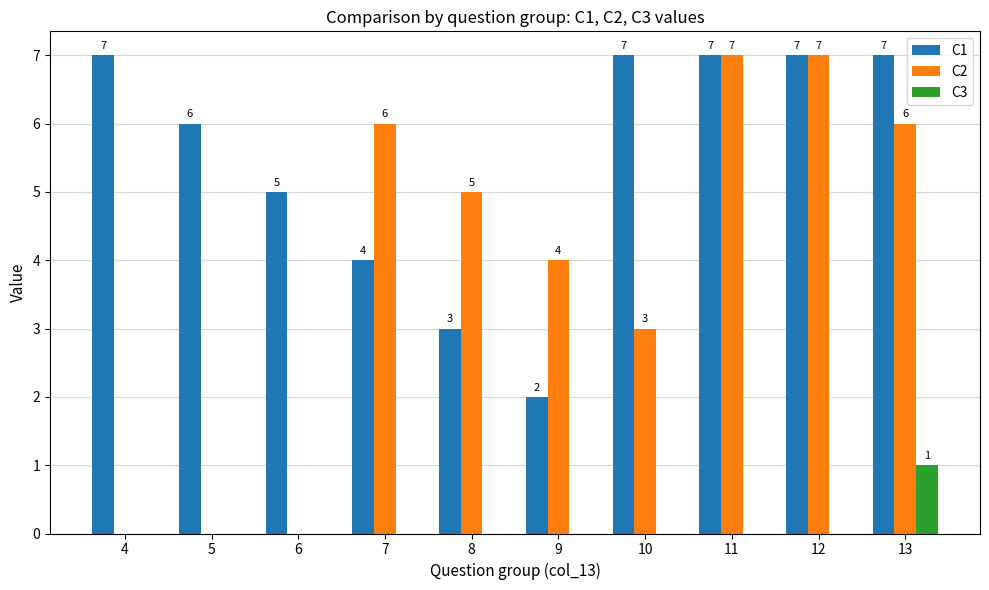

What is the difference between the C1 values at 5 and 4?

1